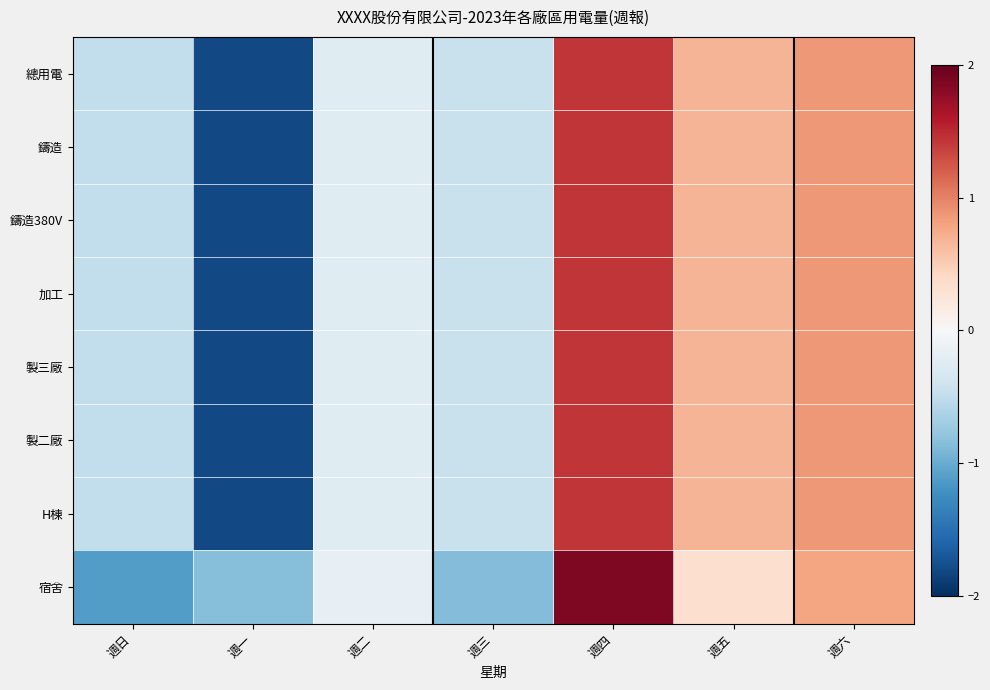

What is the maximum value shown in the chart?

1.9